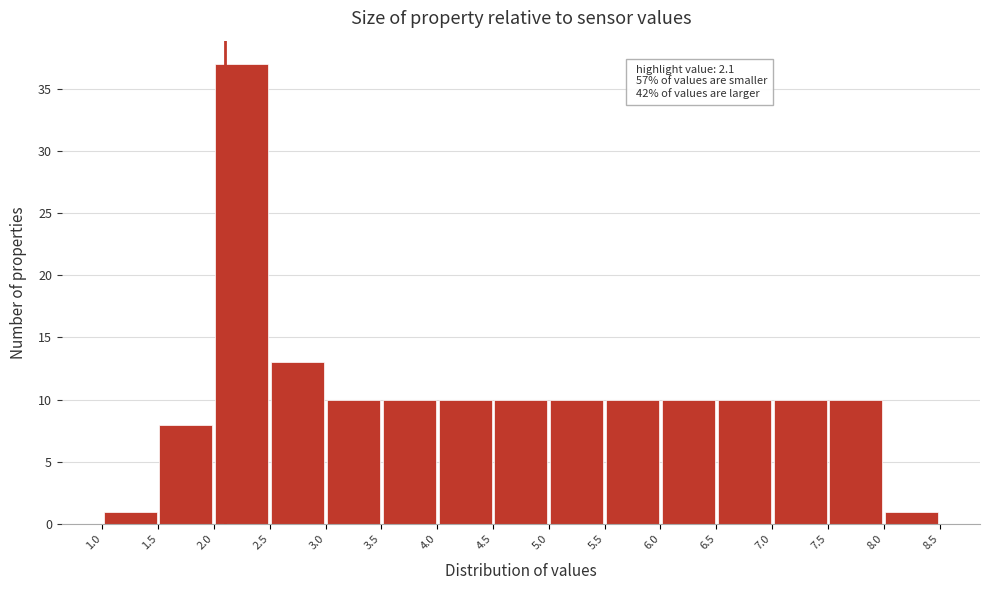

Which range on the x-axis has the tallest bar?

2.0 to 2.5